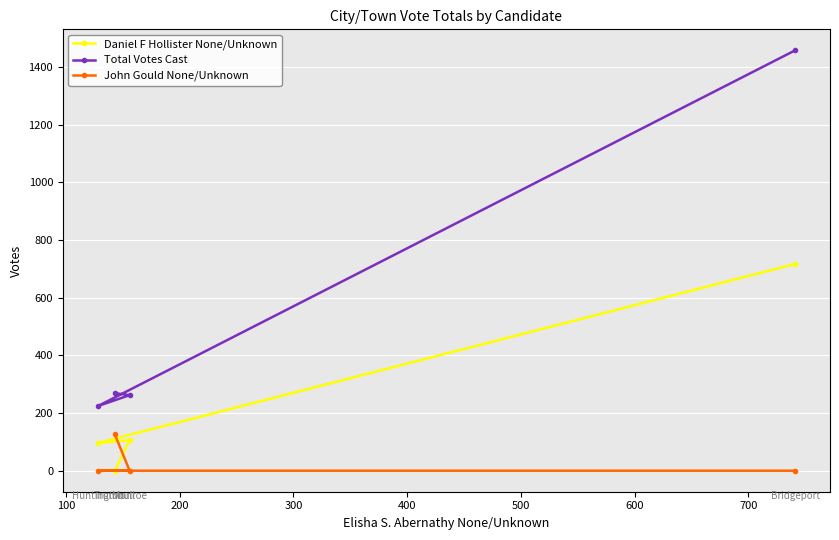

How many intersections are there between John Gould None/Unknown and Daniel F Hollister None/Unknown?

1